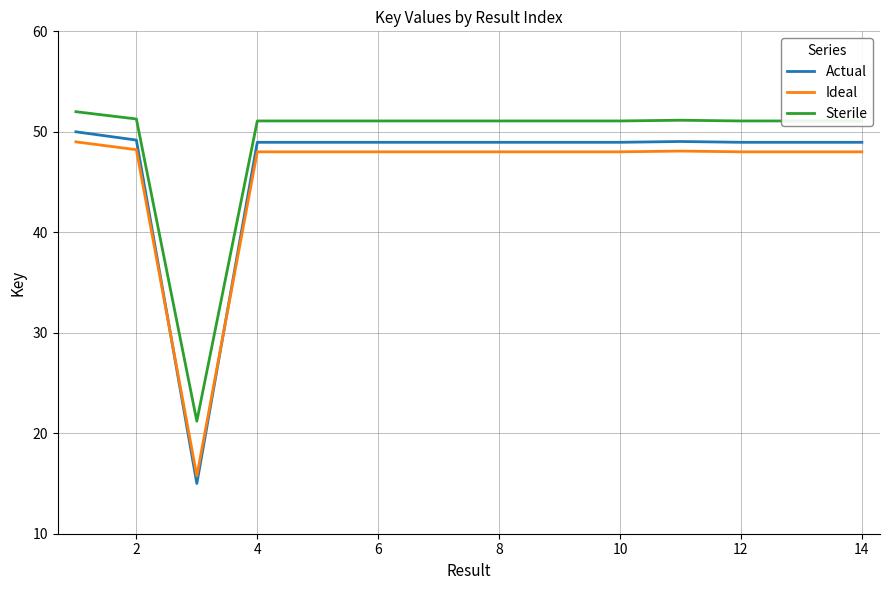

What is the greatest value displayed?

52.0